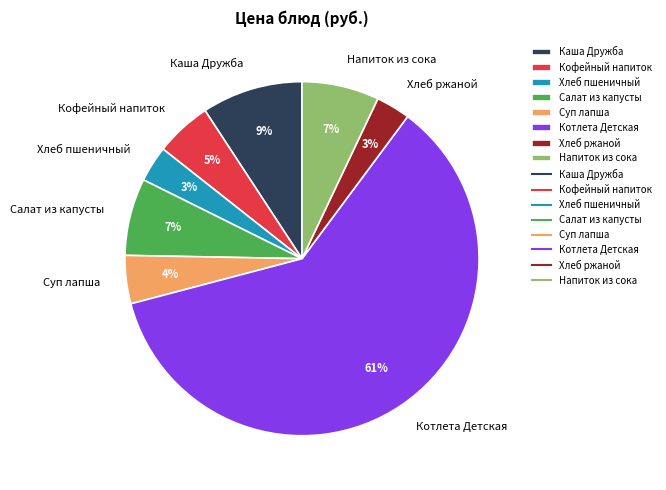

Which slice represents more than half of the pie?

Котлета Детская